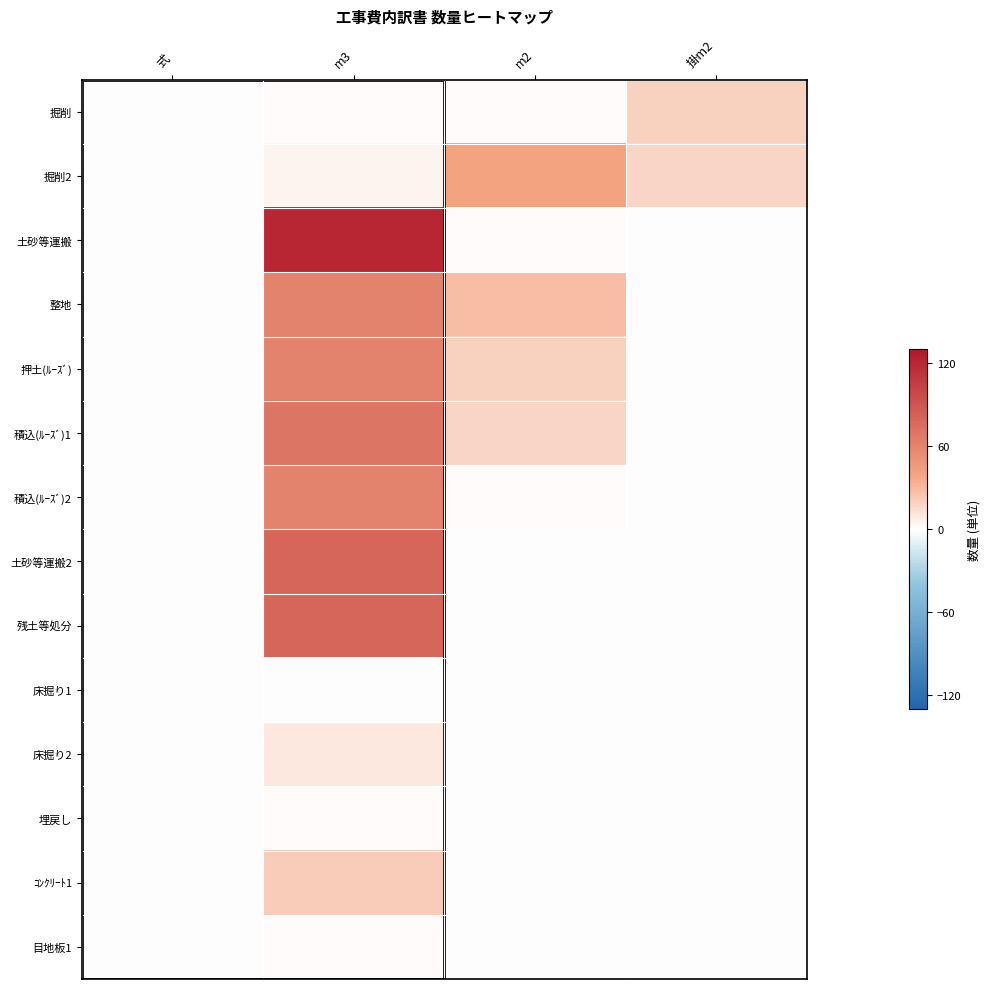

Between 式 and 掛m2, which series saw the biggest shift?

掘削